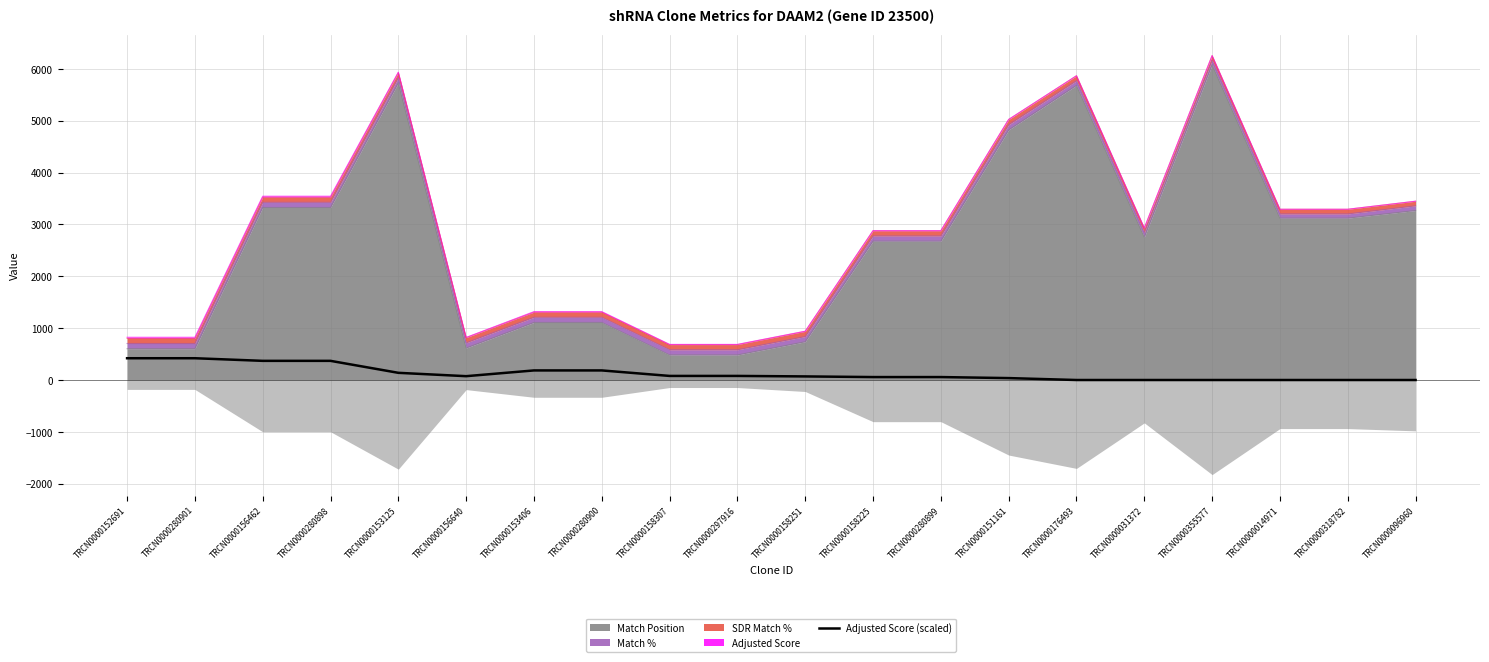

Reading right to left, list all the values displayed in this chart.

0.0	0.0	0.0	0.0	0.0	0.0	37.0	56.7	56.7	69.3	78.8	78.8	184.8	184.8	73.9	138.6	369.6	369.6	420.0	420.0